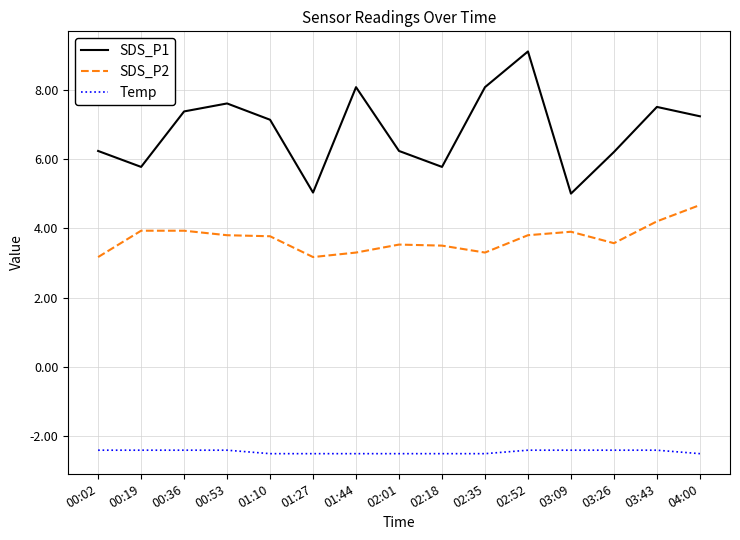

What value does the Temp series have at 02:52?

-2.4